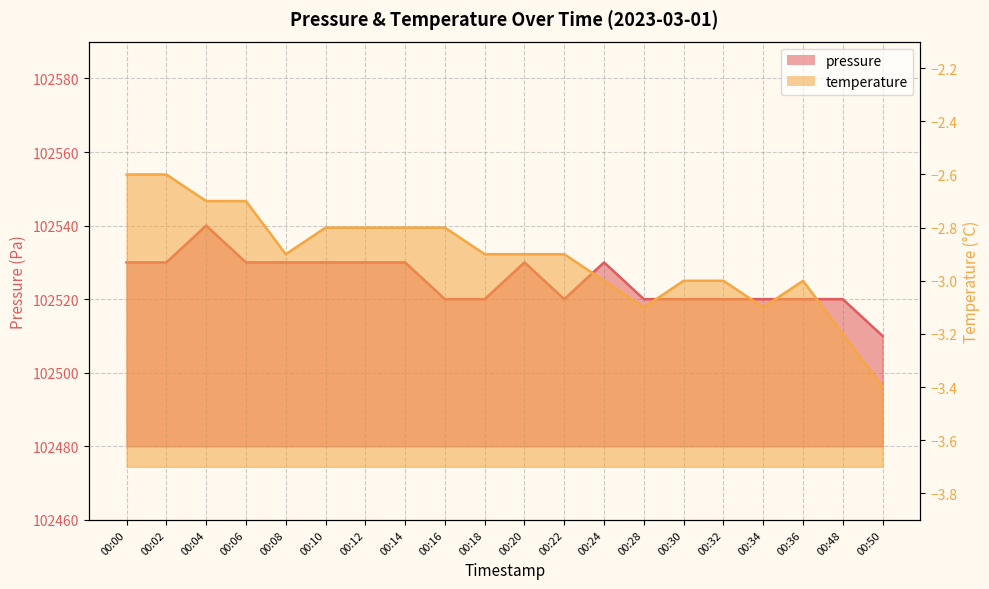

What is the average value?

102525